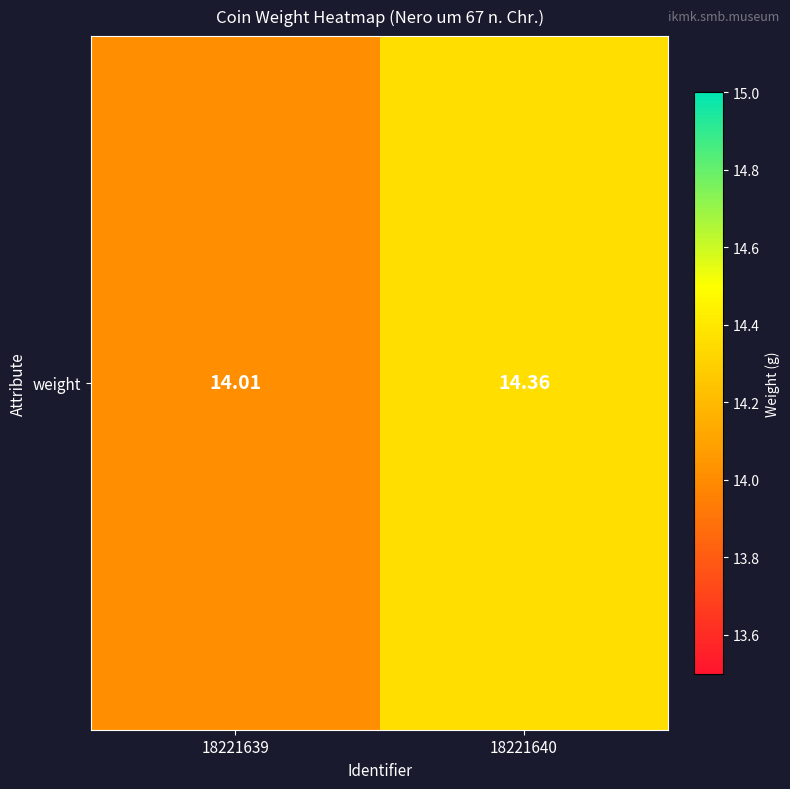

Approximately how many times larger is the value at 18221640 compared to 18221639?

1.0